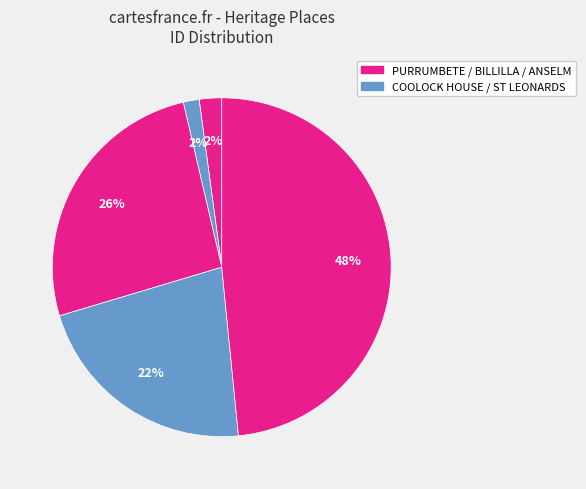

How many segments does this pie chart have?

5